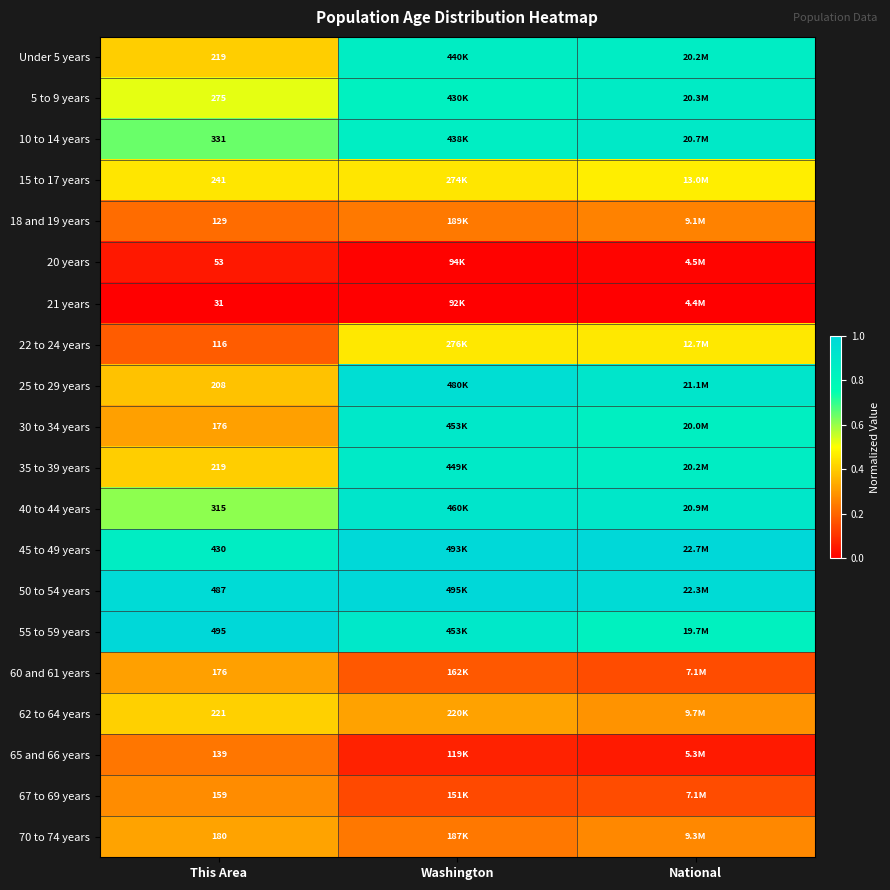

How many distinct data groups are displayed?

20